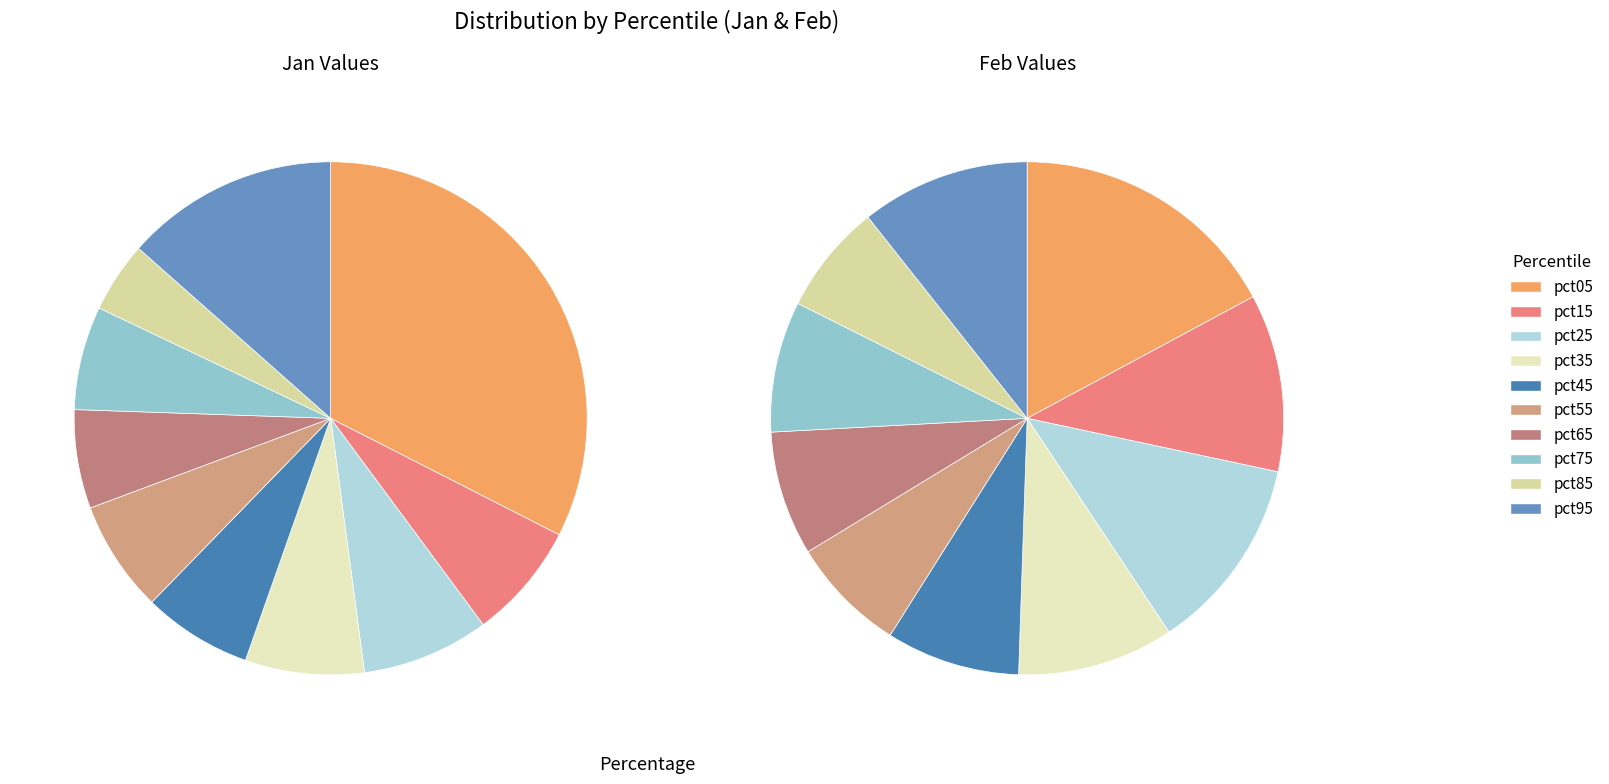

True or false: 8 accounts for 4% of the total.

True